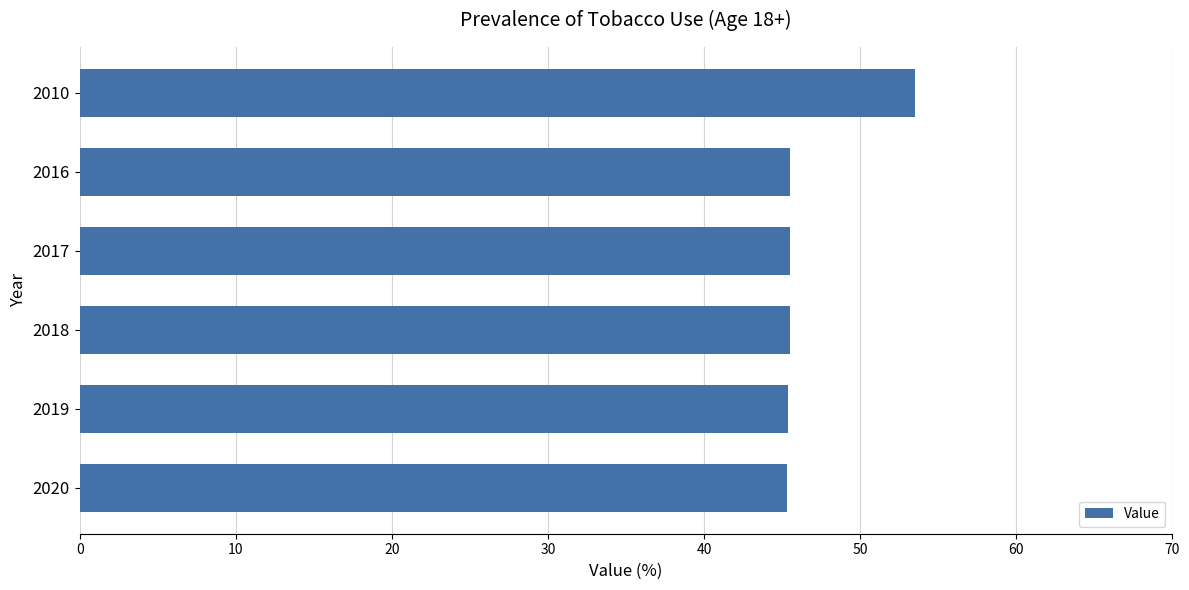

Count the number of data series in this chart.

1